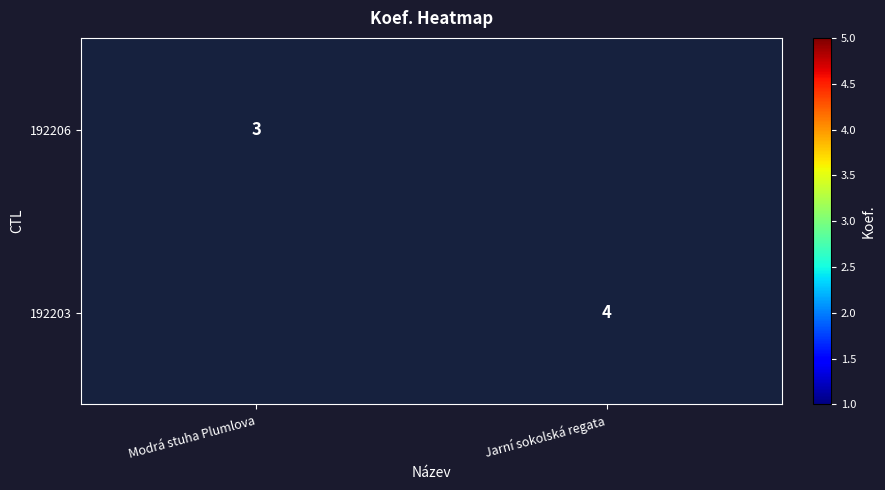

How many series are shown in this chart?

2